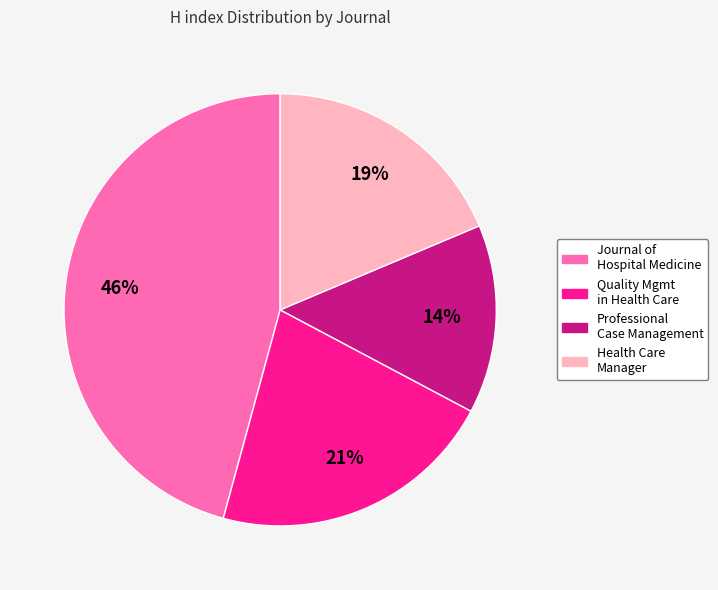

To the nearest percent, what is the average slice percentage?

25%